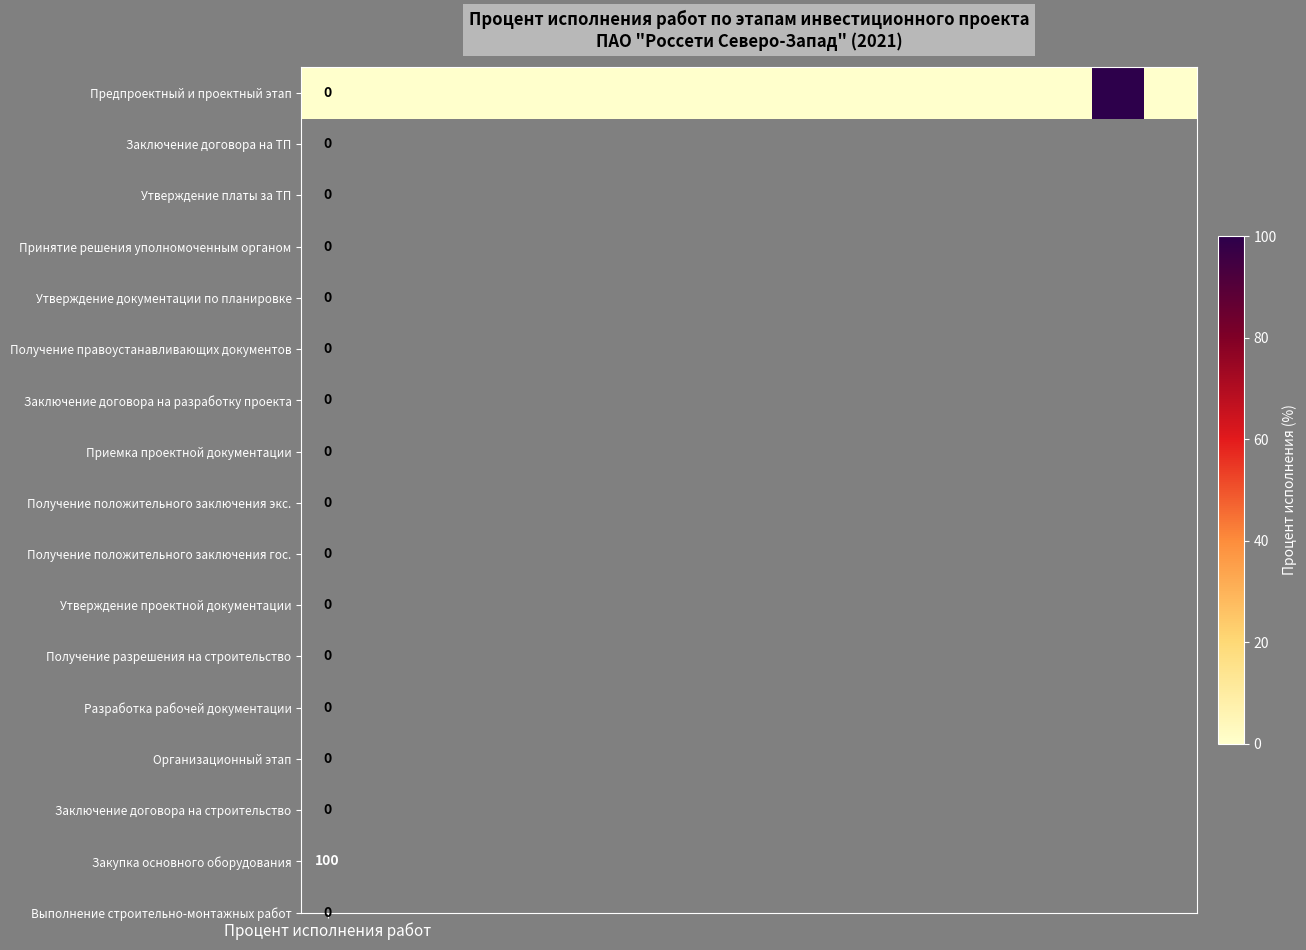

Is it true that the value at 10 is 0?

True